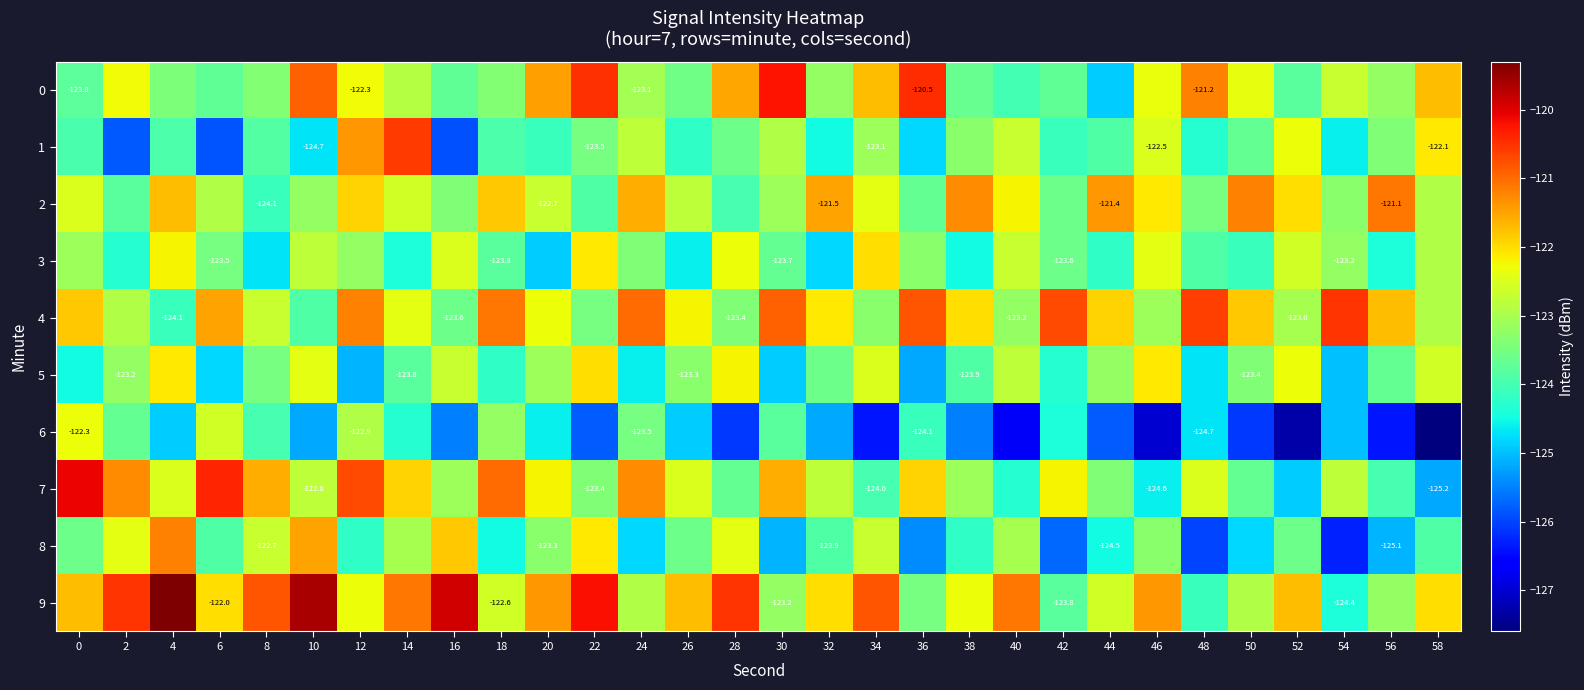

Which category has the highest value in the 4 series?

54